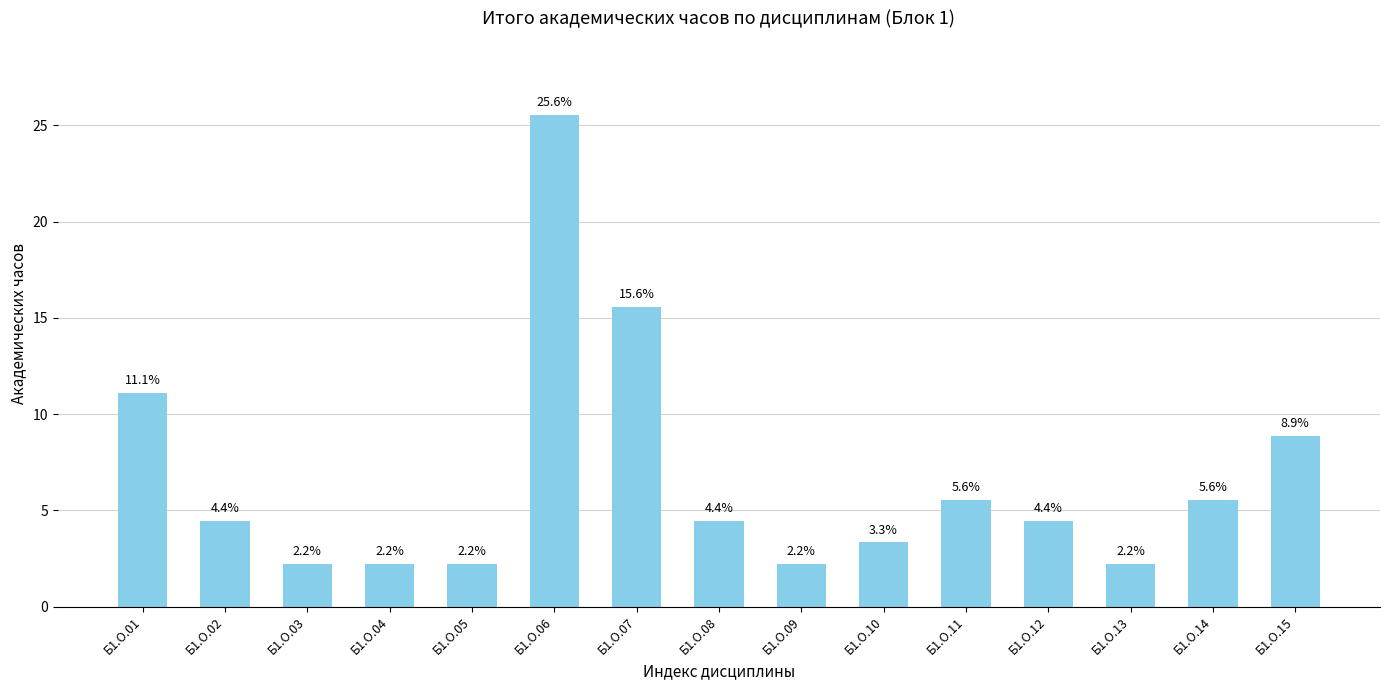

Reading left to right, what are all the values shown in this chart?

Б1.О.01=11.1	Б1.О.02=4.4	Б1.О.03=2.2	Б1.О.04=2.2	Б1.О.05=2.2	Б1.О.06=25.6	Б1.О.07=15.6	Б1.О.08=4.4	Б1.О.09=2.2	Б1.О.10=3.3	Б1.О.11=5.6	Б1.О.12=4.4	Б1.О.13=2.2	Б1.О.14=5.6	Б1.О.15=8.9